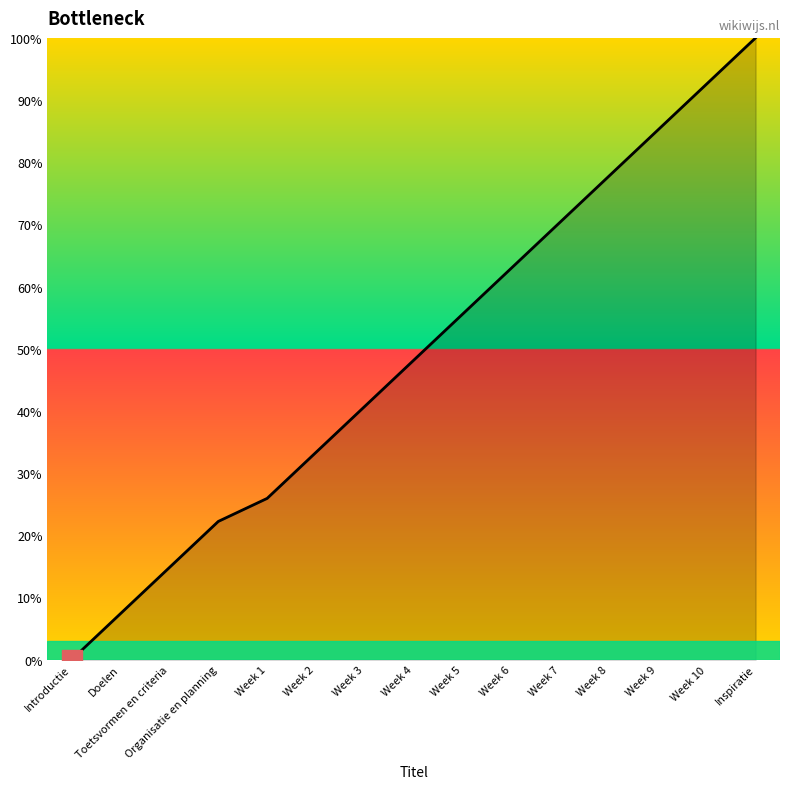

The value at Doelen is 7.4. True or false?

True